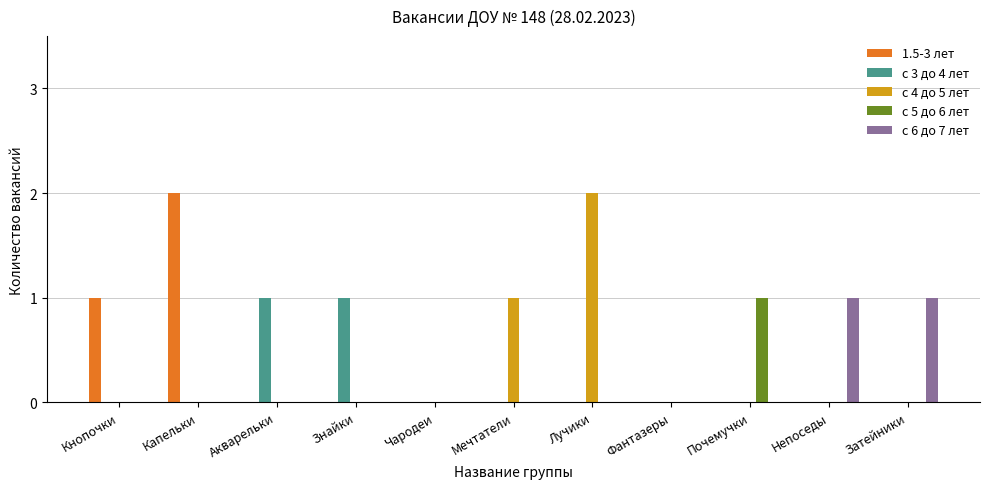

Between Чародеи and Затейники, which series saw the biggest shift?

с 6 до 7 лет